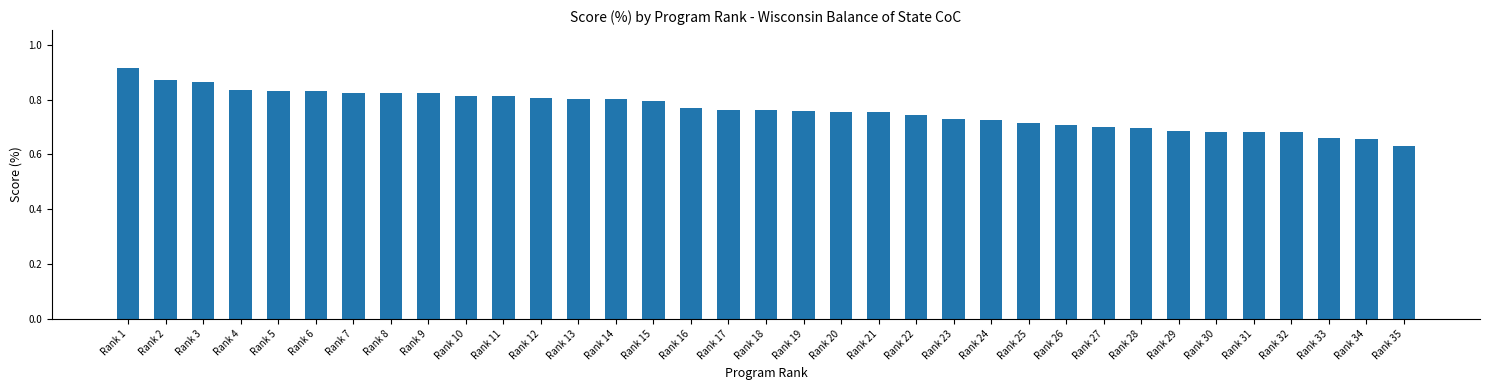

What is the change in value from Rank 3 to Rank 27?

-0.2